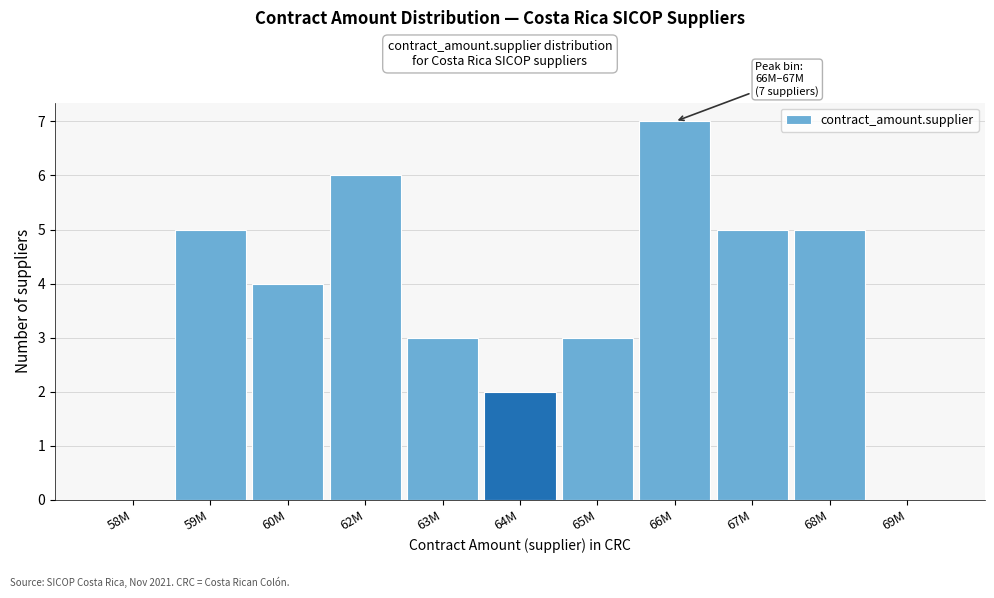

Reading left to right, transcribe all the data shown in this chart.

58M=0	59M=5	60M=4	62M=6	63M=3	64M=2	65M=3	66M=7	67M=5	68M=5	69M=0